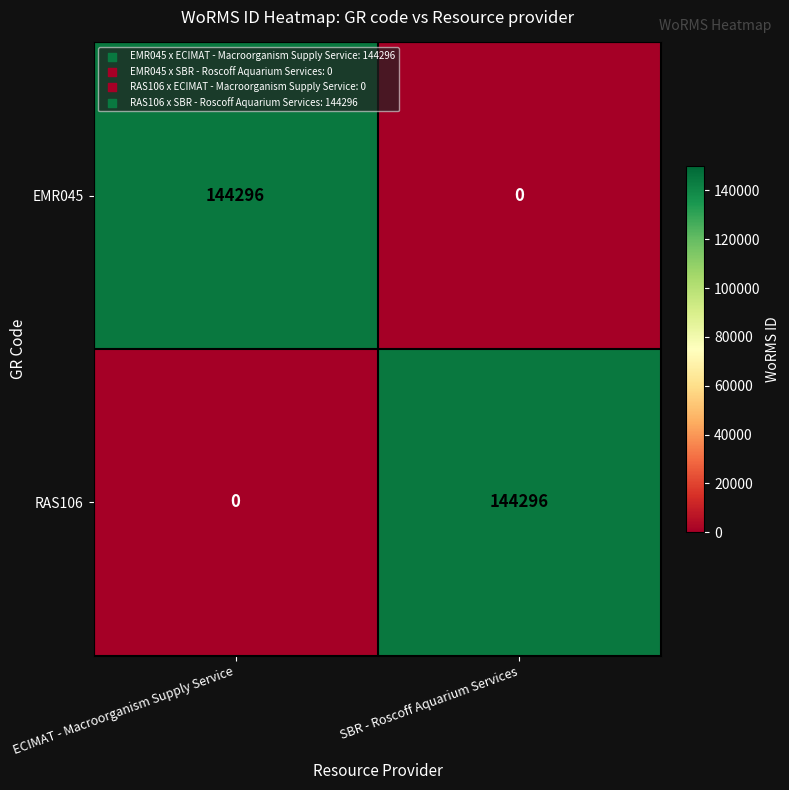

Rank the series at SBR - Roscoff Aquarium Services from lowest to highest value.

EMR045, RAS106